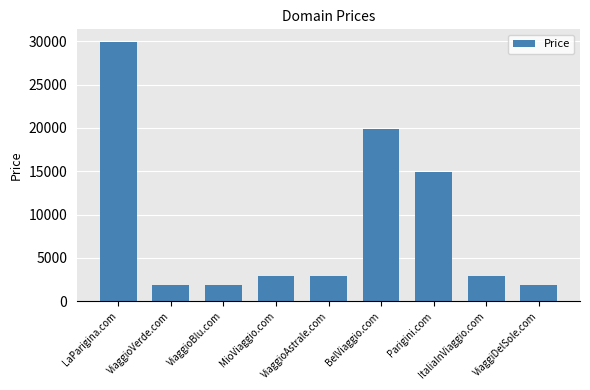

At which label does the data first exceed 2888?

LaParigina.com